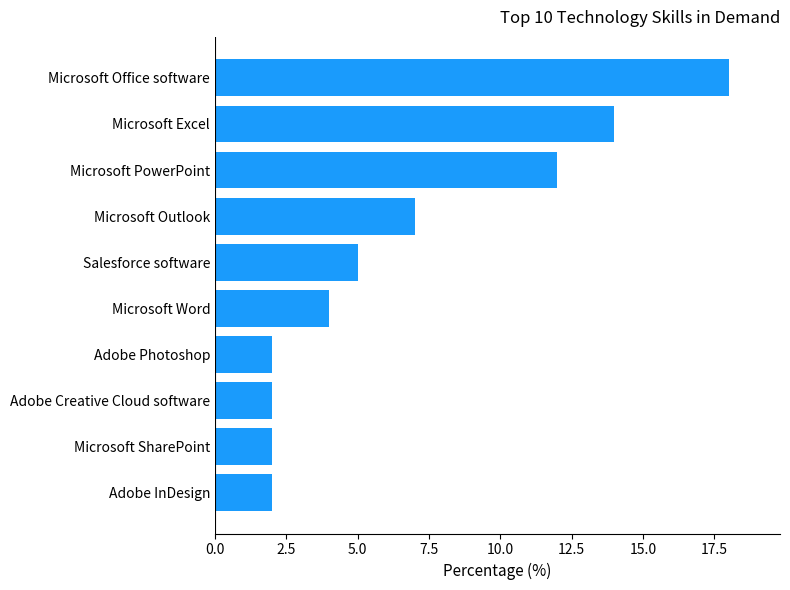

Which category has the highest value across all series?

Microsoft Office software